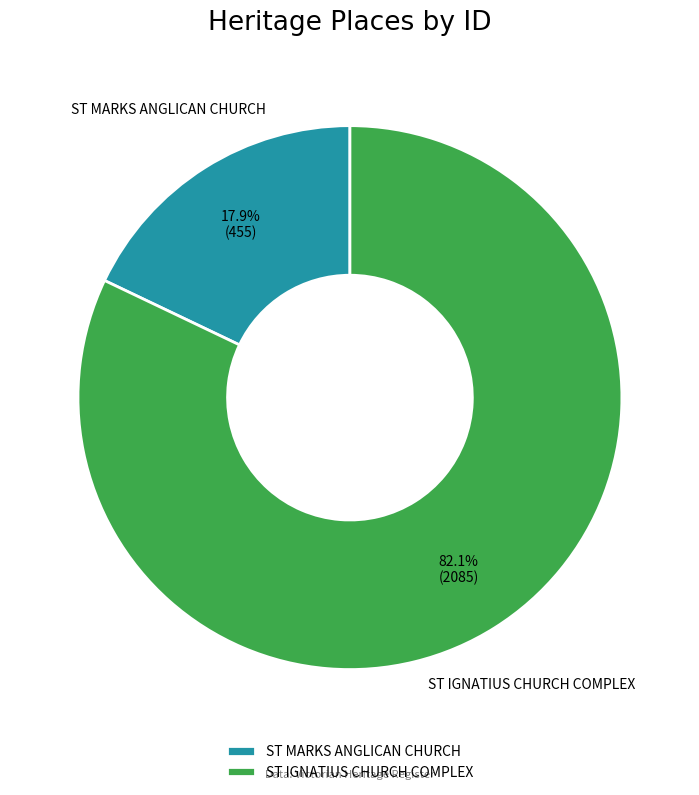

Which has a higher value, ST IGNATIUS CHURCH COMPLEX or ST MARKS ANGLICAN CHURCH?

ST IGNATIUS CHURCH COMPLEX